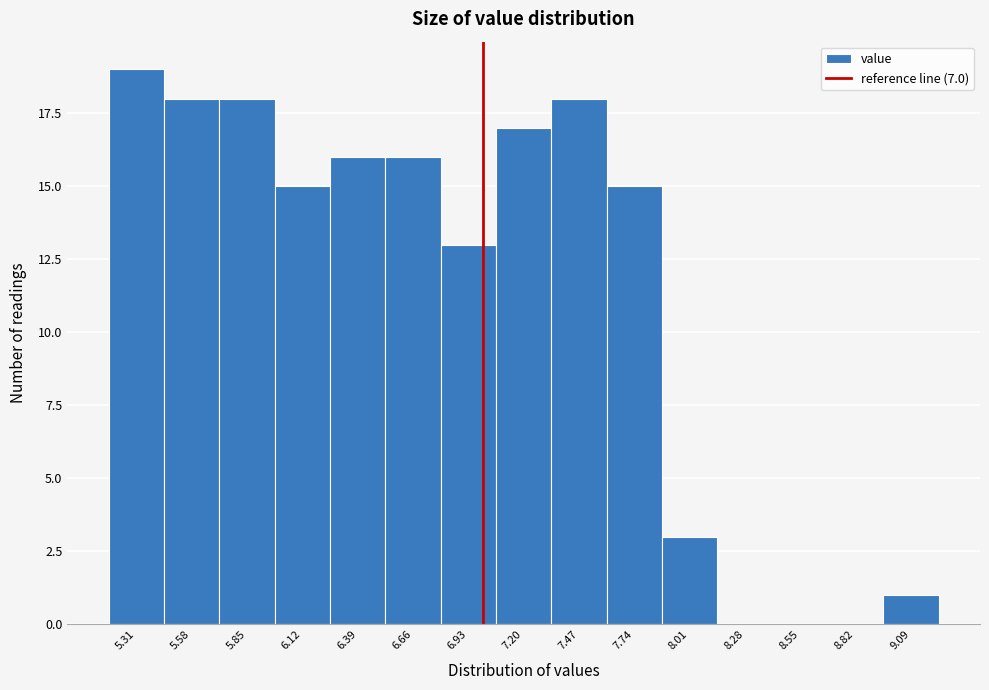

How tall is the bar that spans 5.70 to 6.00 on the x-axis? Neither the bar edges nor the heights are printed on the chart, so give them approximately, as read against the axes.

18